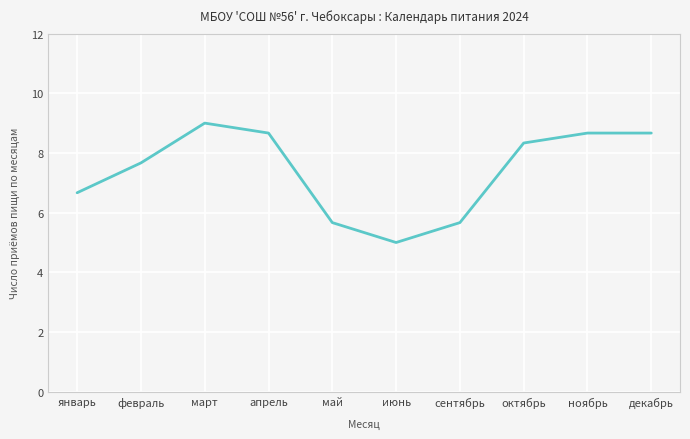

Which category has the lowest value across all series?

июнь